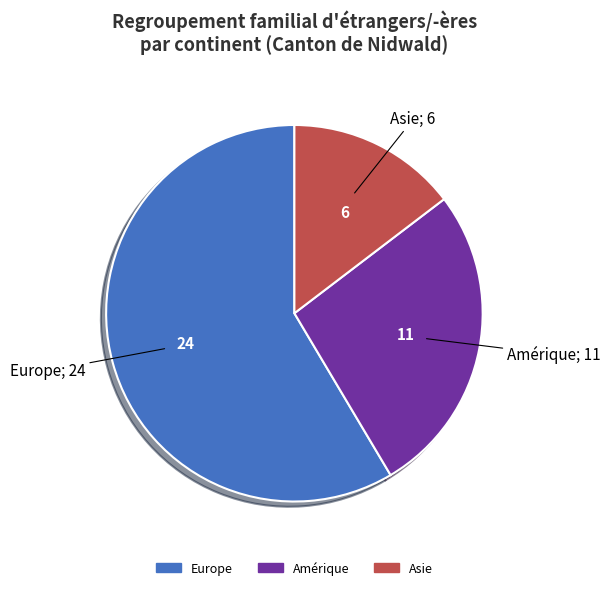

Is it true that Amérique is 16% of the pie?

False